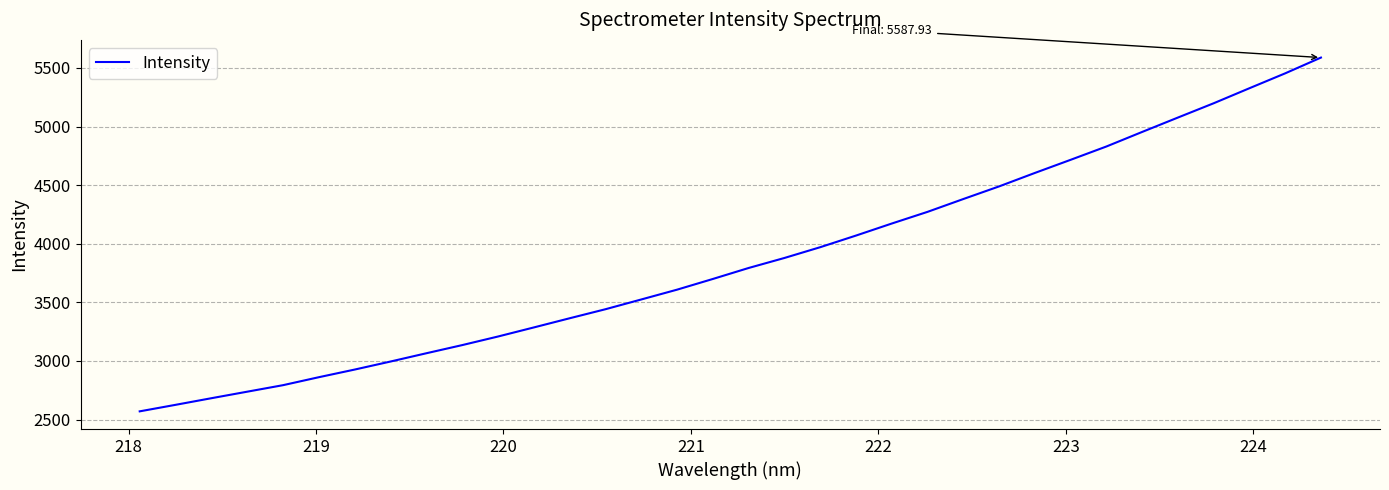

What is the difference between the maximum and minimum values?

3017.4